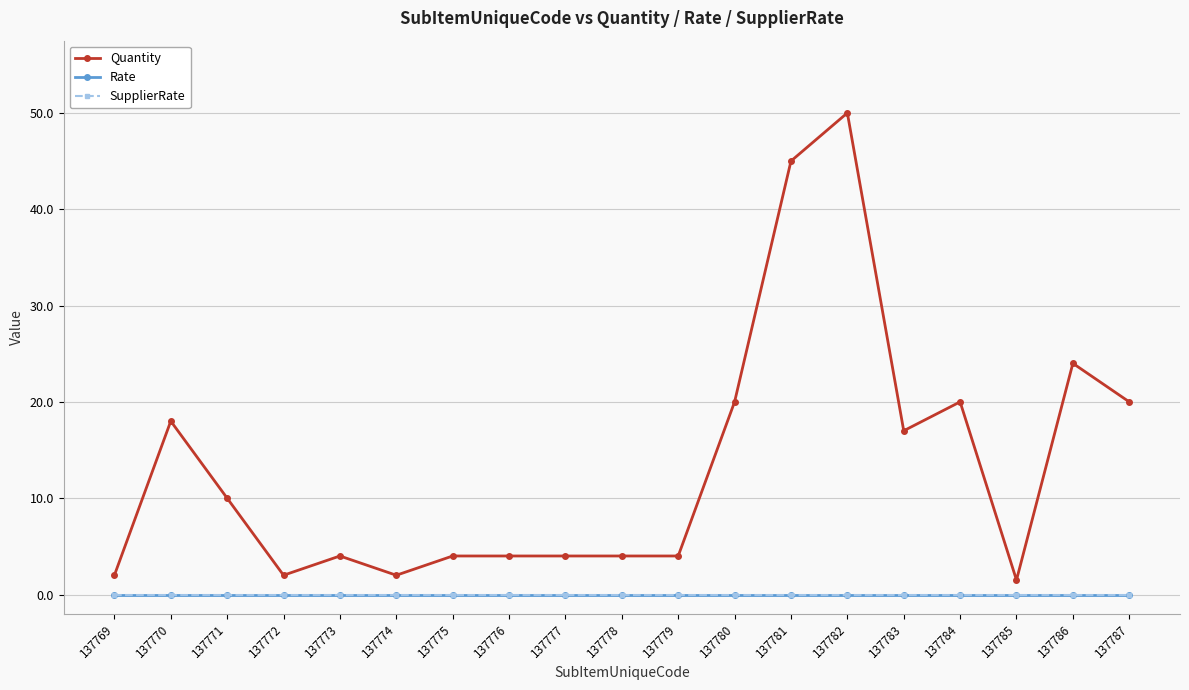

Which series has the largest total across all categories?

Quantity